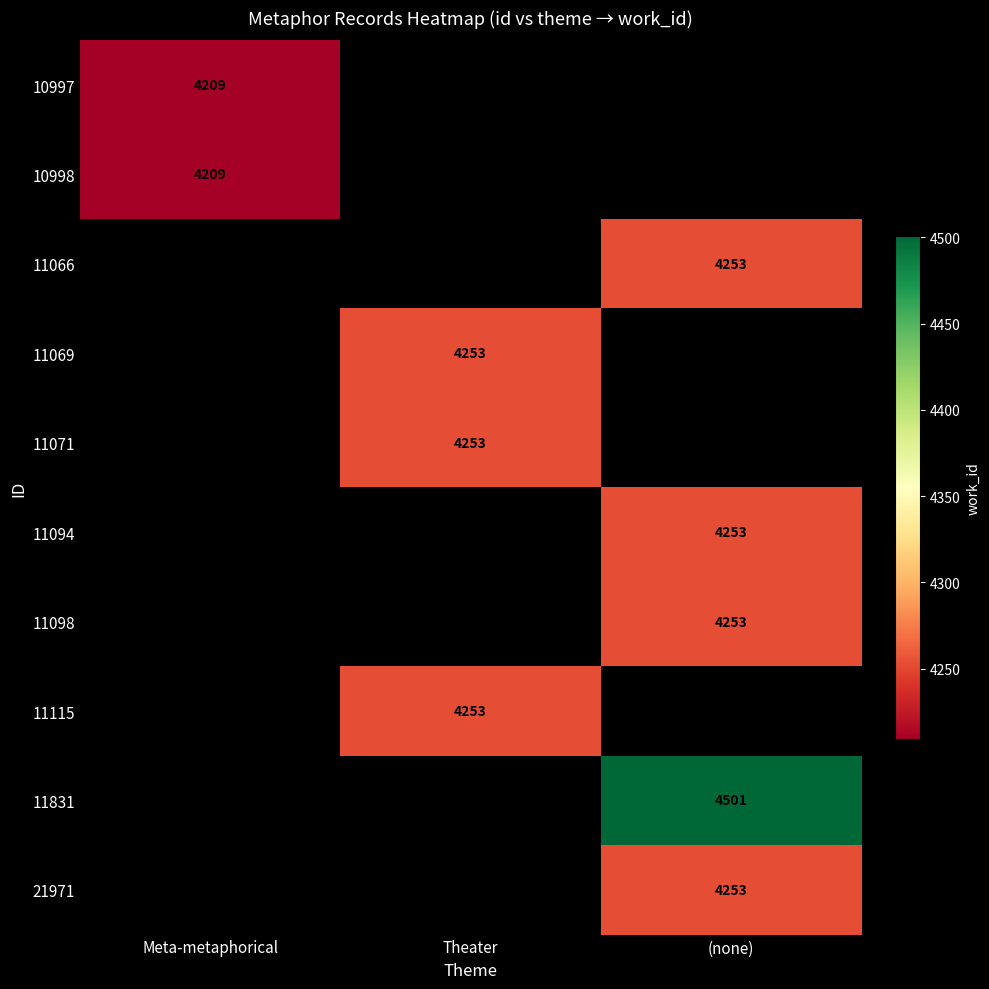

At which category does the chart reach its minimum across all series?

Meta-metaphorical